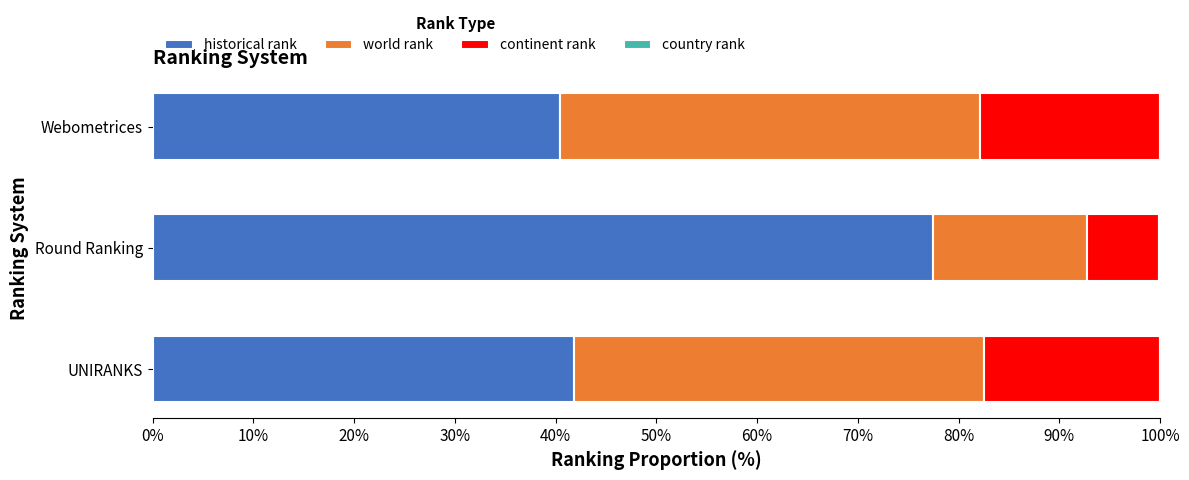

Is it true that historical rank equals 121.7 at Round Ranking?

False